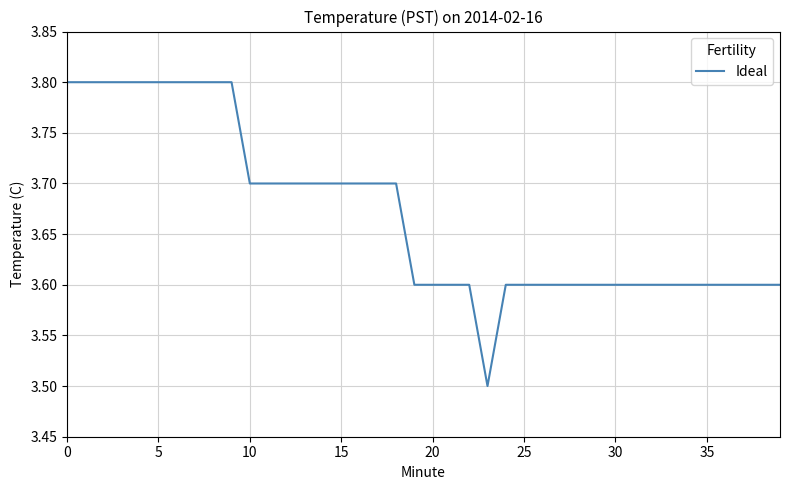

Does the chart display data point markers on the line(s)?

No